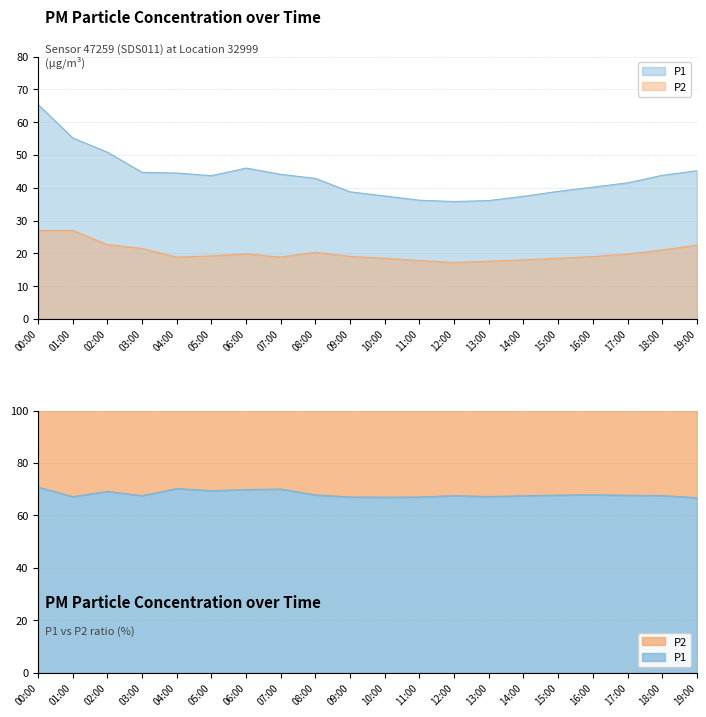

What position from the left is 12:00?

13